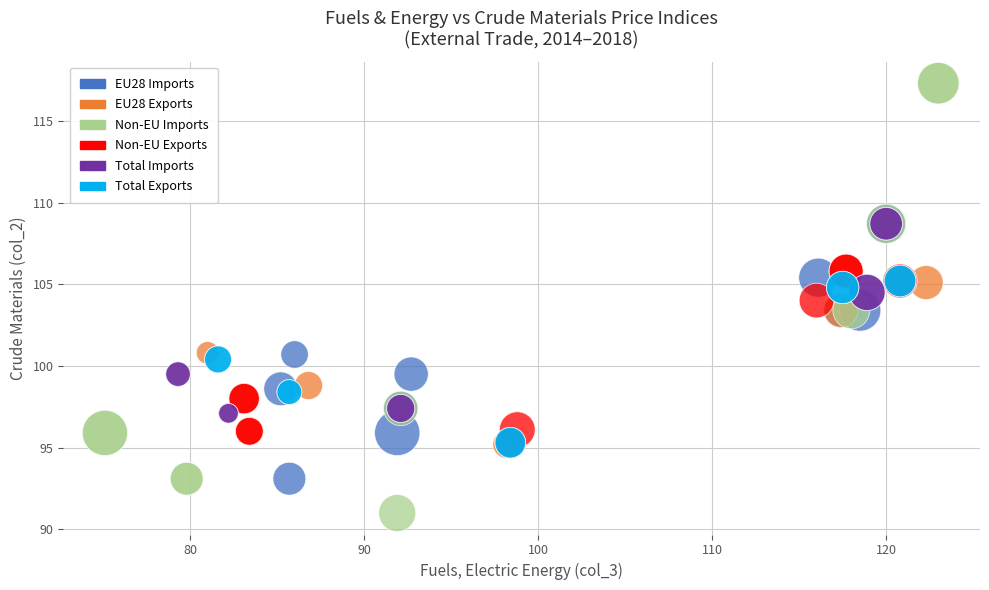

Which series reaches the maximum Y coordinate?

Non-EU Imports